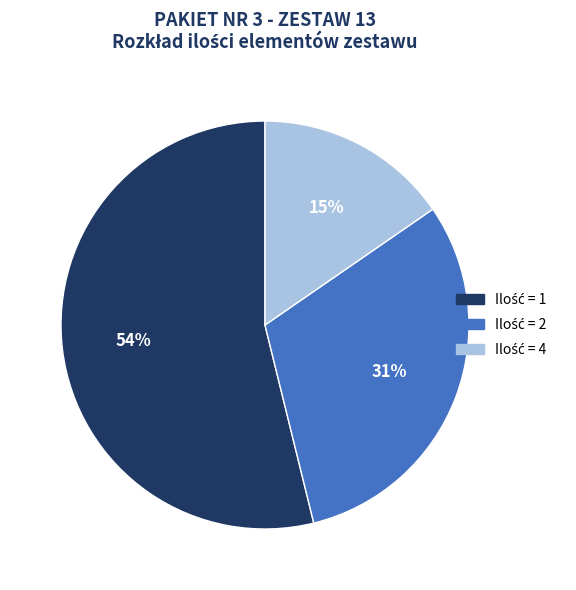

To the nearest percent, what is the average slice percentage?

33%